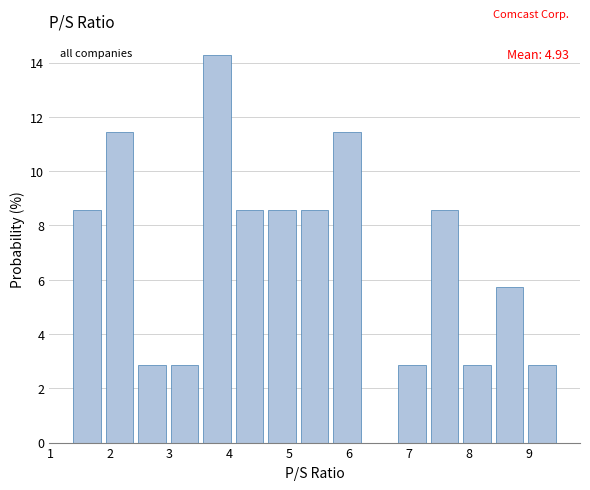

Over which range of the x-axis is the bar tallest?

3.6 to 4.1